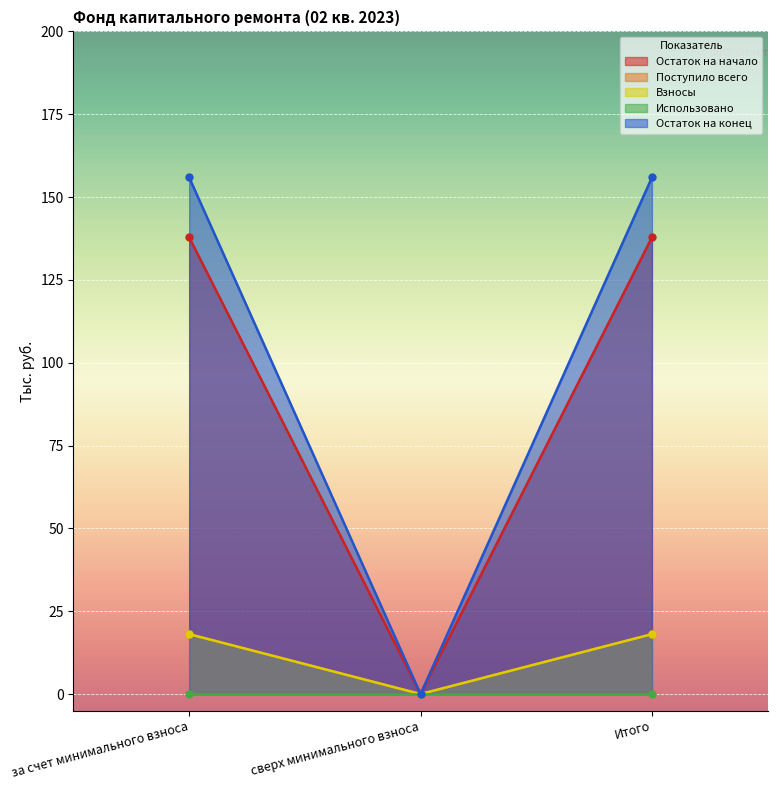

How many values in the Остаток на начало series are below 137?

1